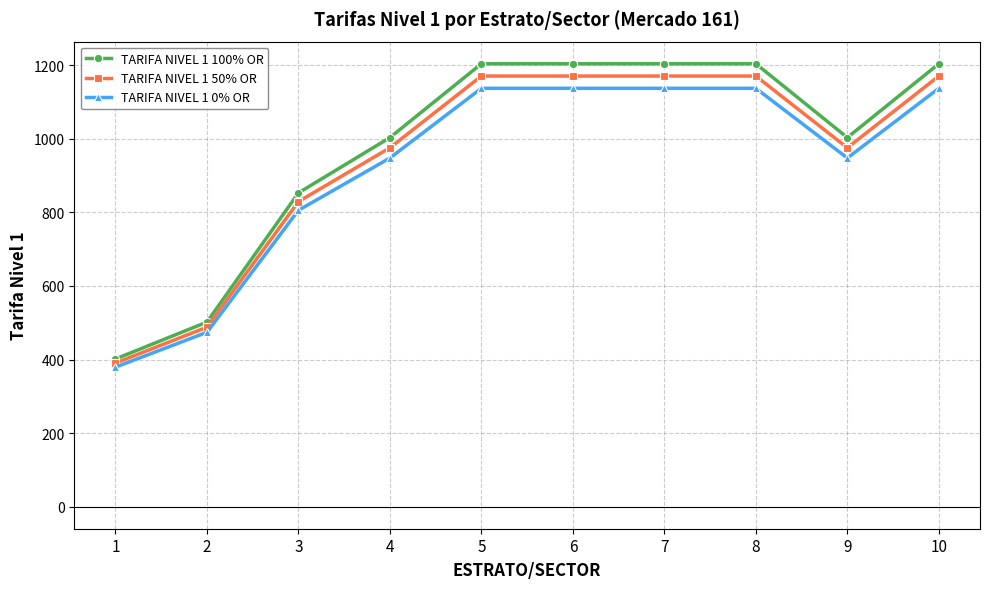

At which label does TARIFA NIVEL 1 0% OR reach its minimum?

1